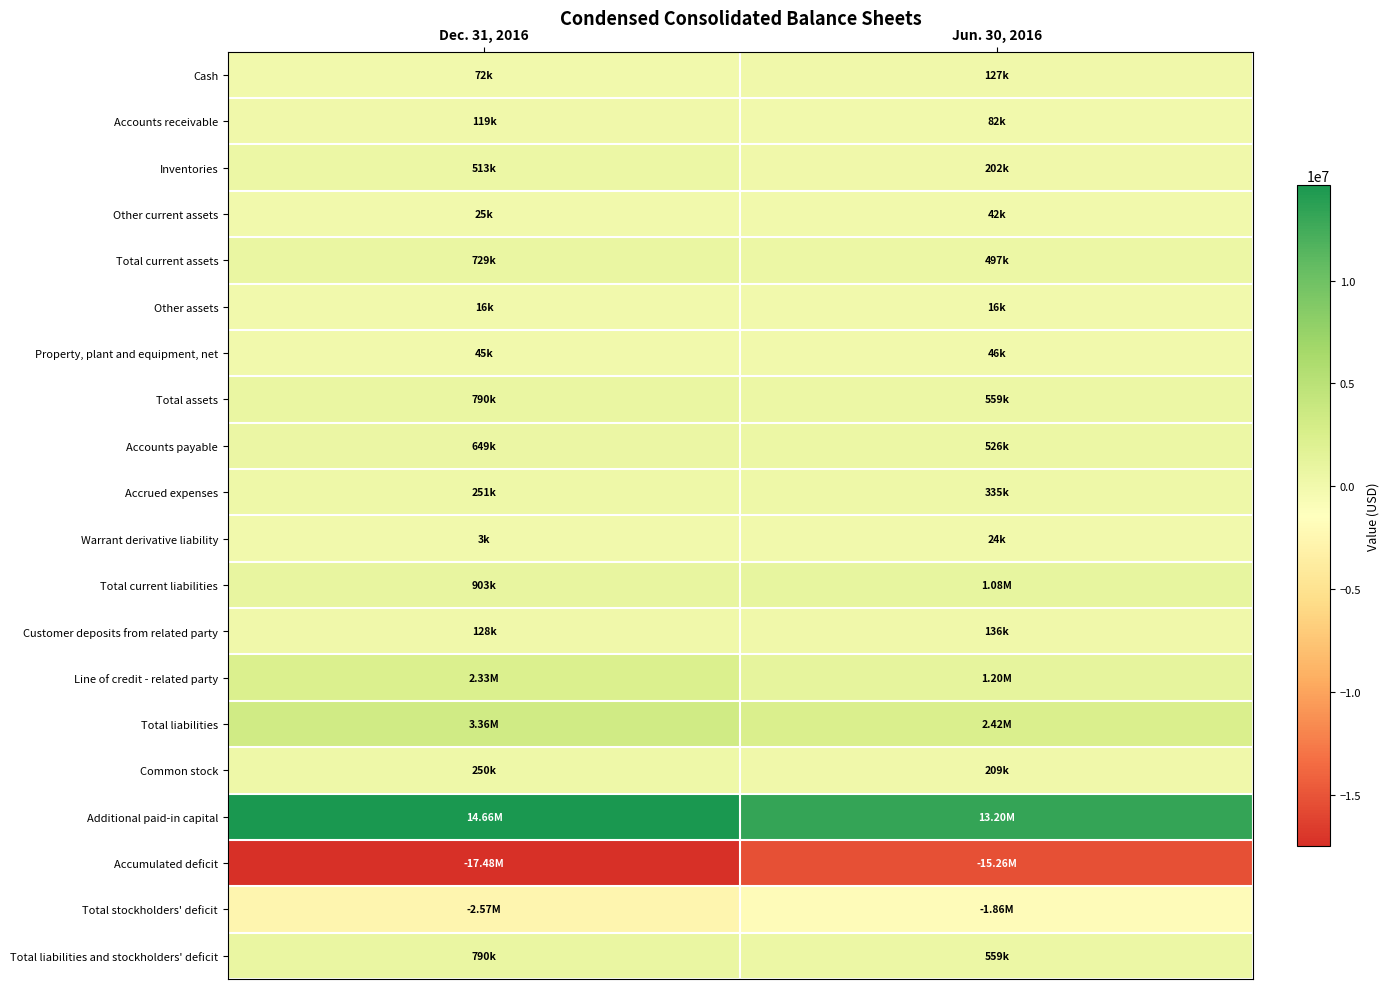

Between Dec. 31, 2016 and Jun. 30, 2016, which is larger?

Jun. 30, 2016